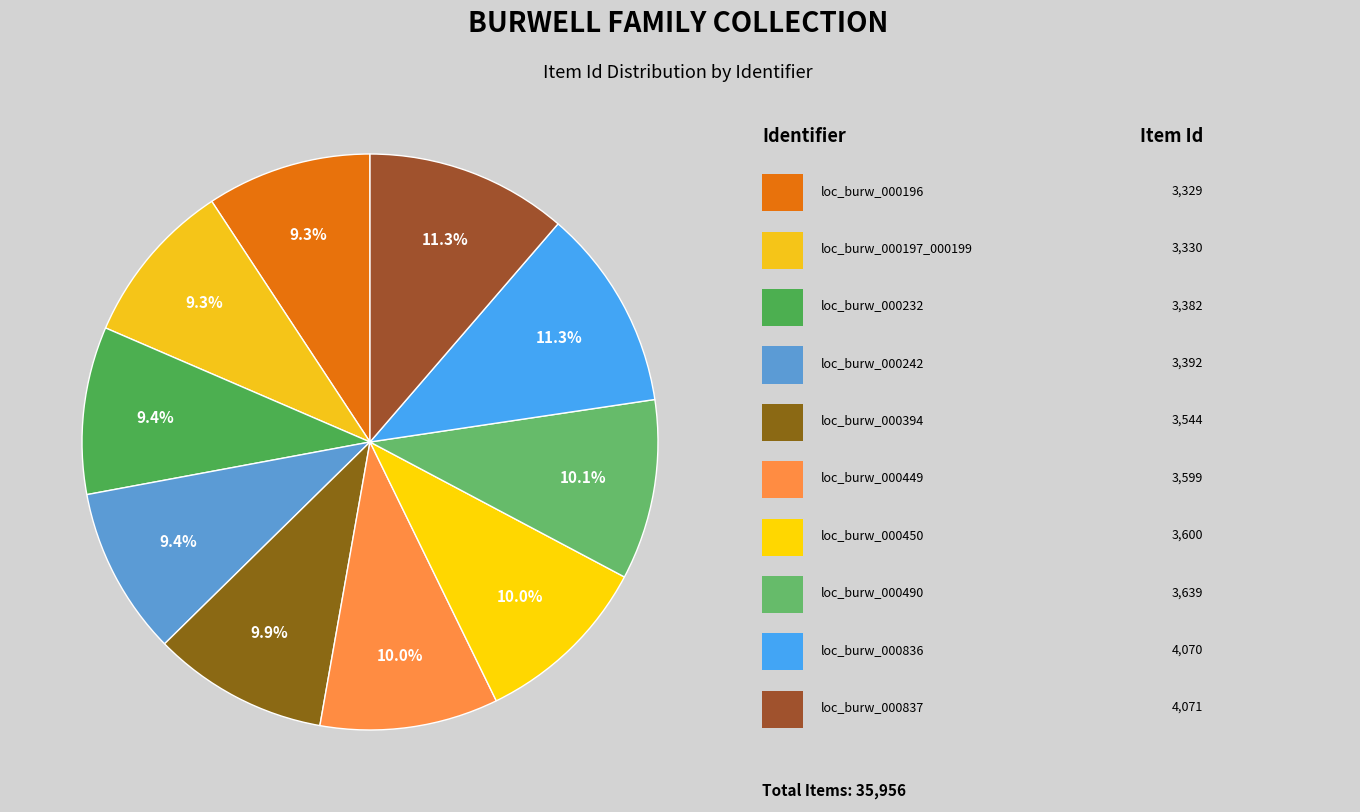

What is the smallest slice in the pie chart?

loc_burw_000196